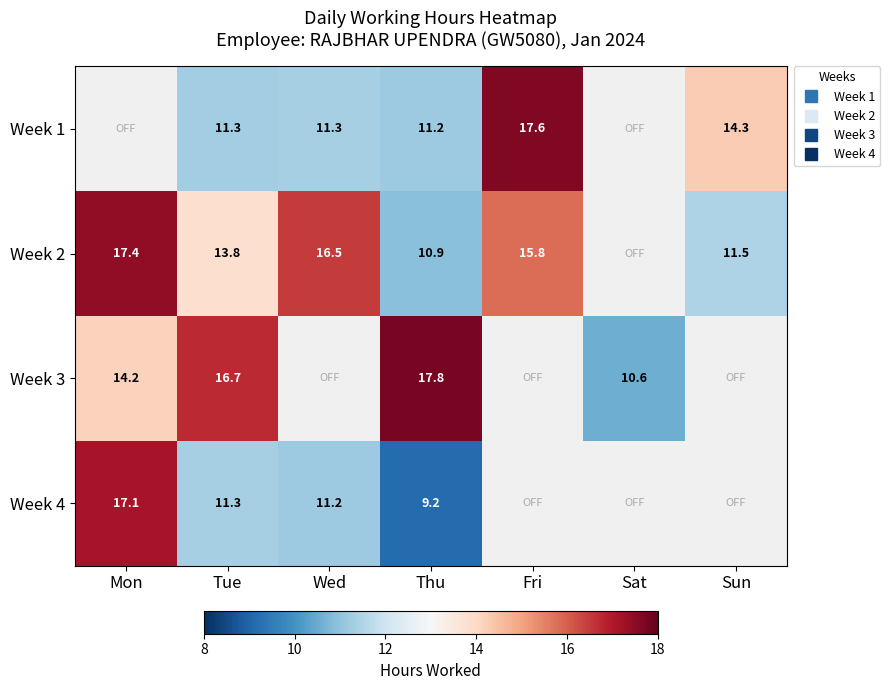

Count the number of data series in this chart.

4